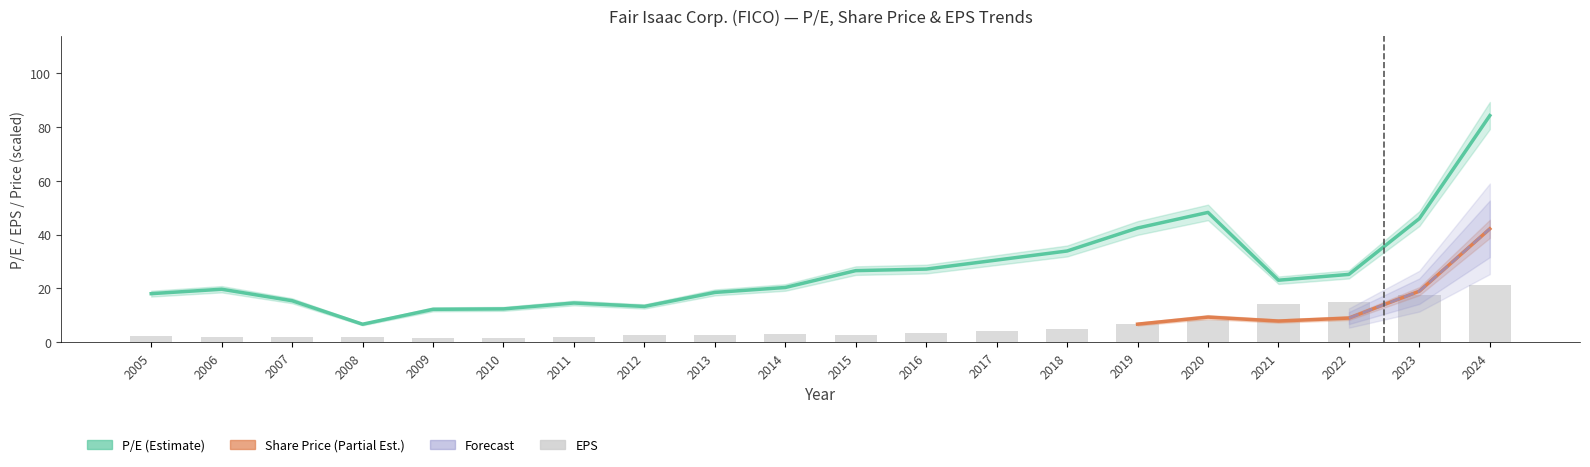

Which category has the lowest value in the P/E series?

2008